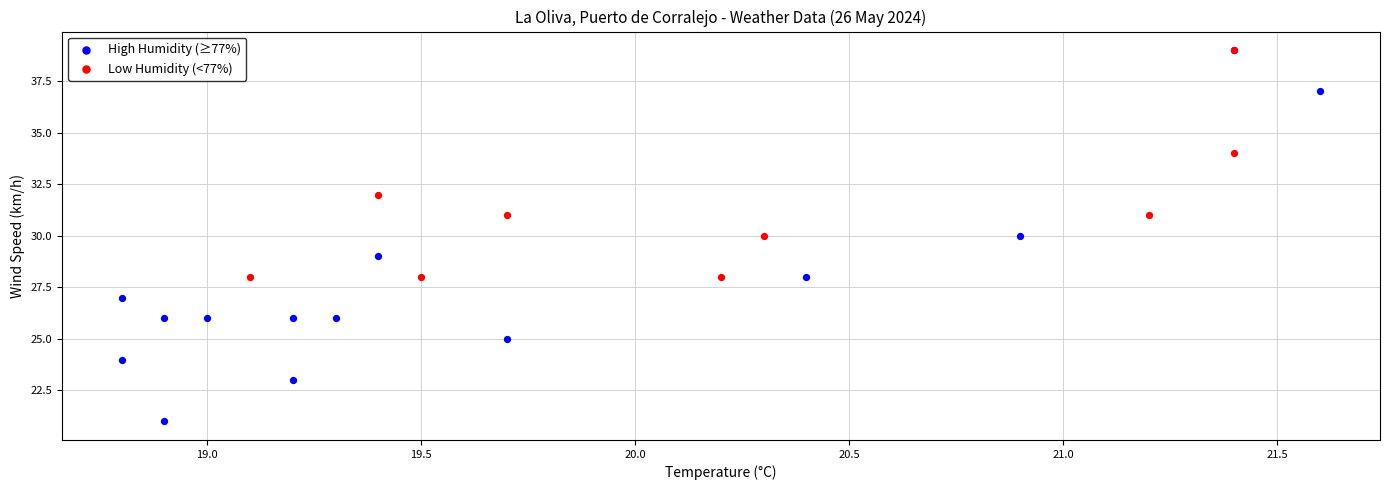

Which series has the widest spread of Y values?

High Humidity (≥77%)